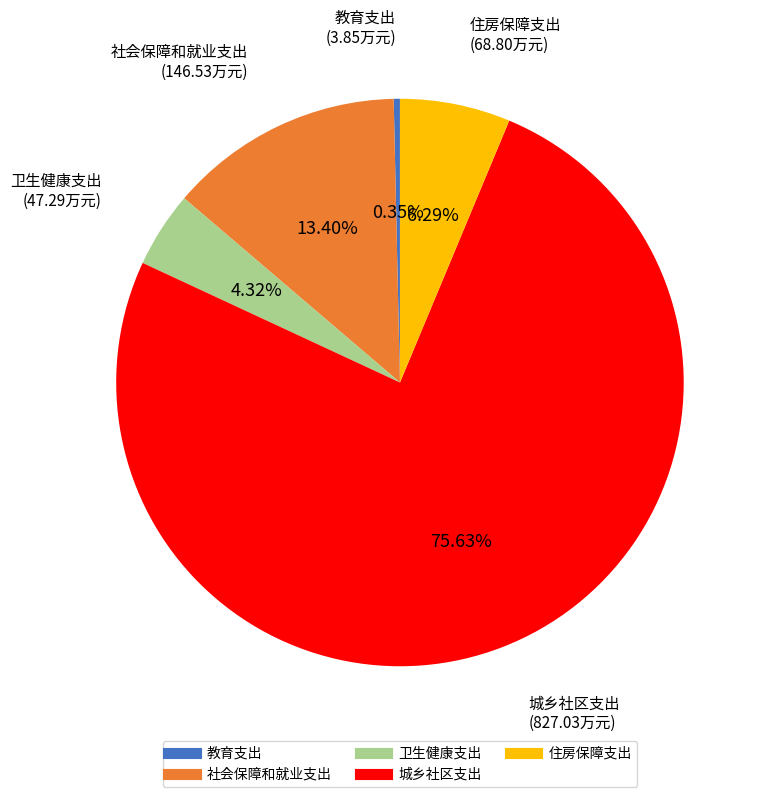

What percentage is the 社会保障和就业支出 slice, to the nearest percent?

13%